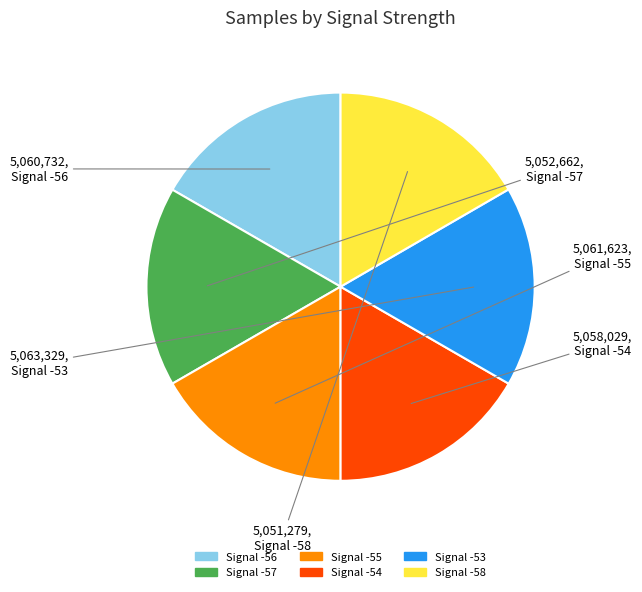

Is there any slice that represents more than half of the pie?

No